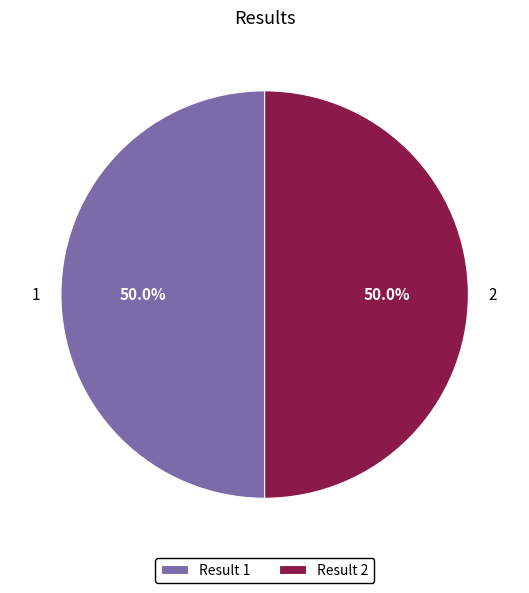

How many segments does this pie chart have?

2